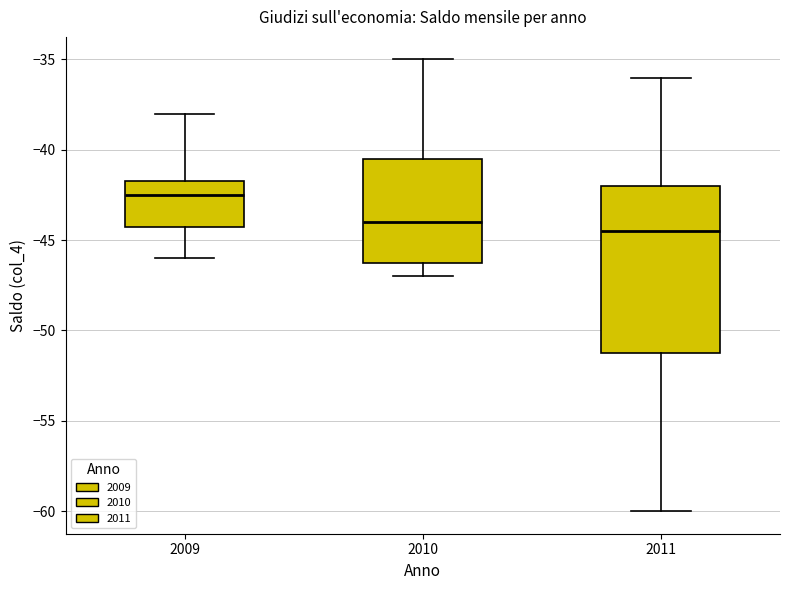

Which box's median line is the highest?

2009